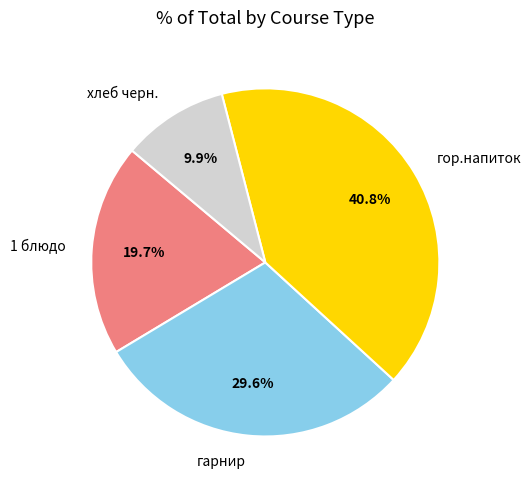

Which slice is the largest?

гор.напиток